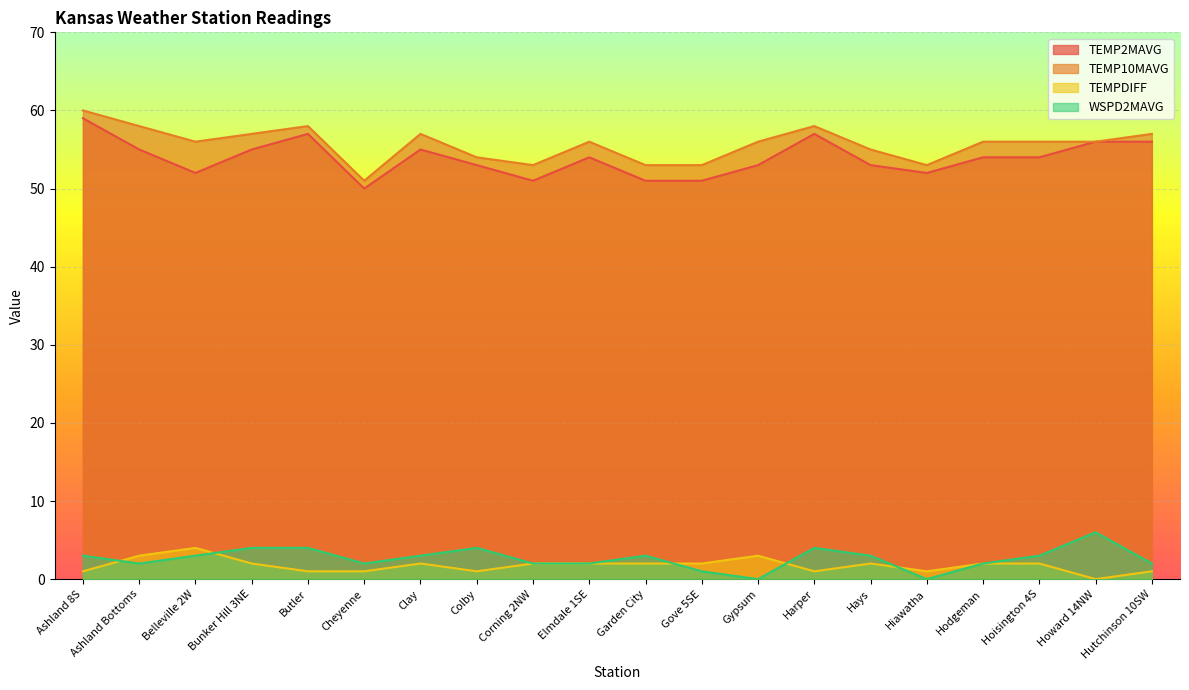

What is the label of the 19th point from the right?

Ashland Bottoms